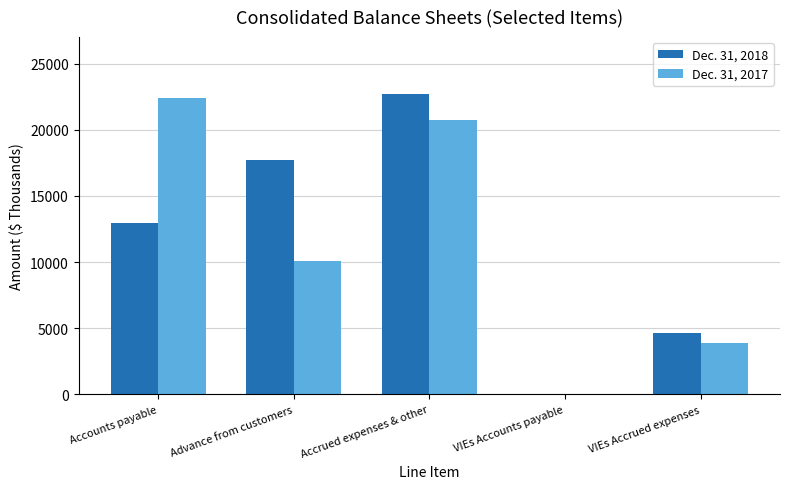

What are all the series names shown in the legend?

Dec. 31, 2018, Dec. 31, 2017